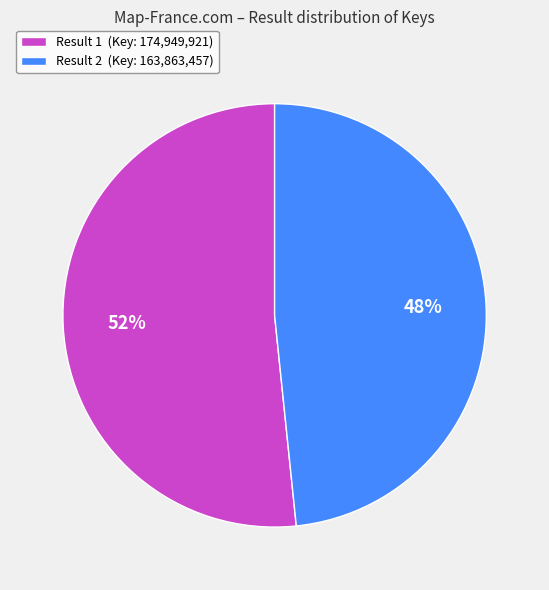

How many slices are in this pie chart?

2